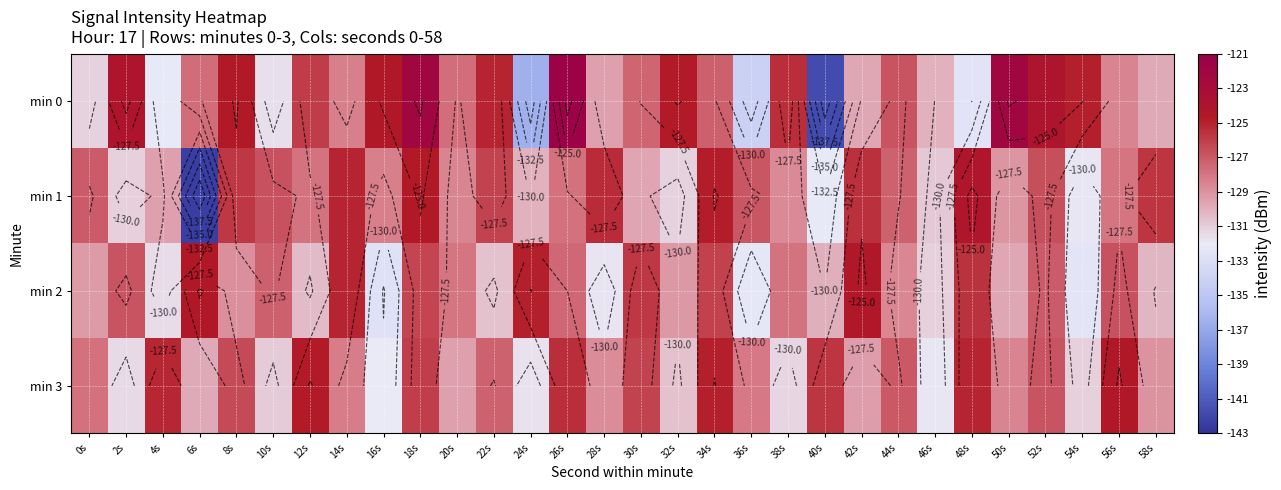

What is the sum of the min 0 values at 42s and 50s?

-251.8